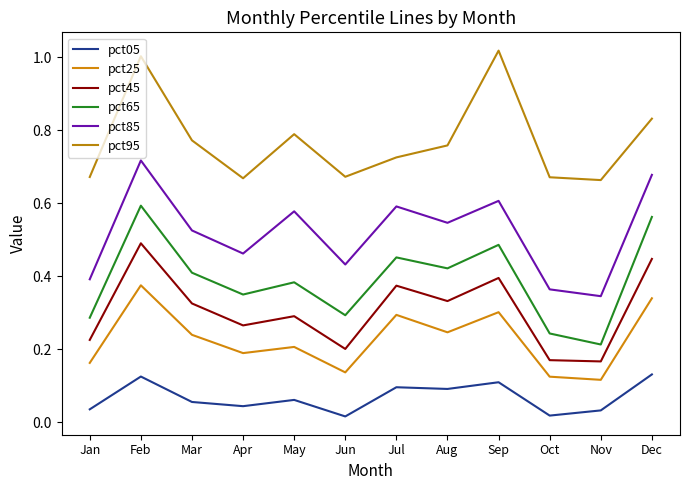

Count the pct85 values in the range 0 to 1.

12